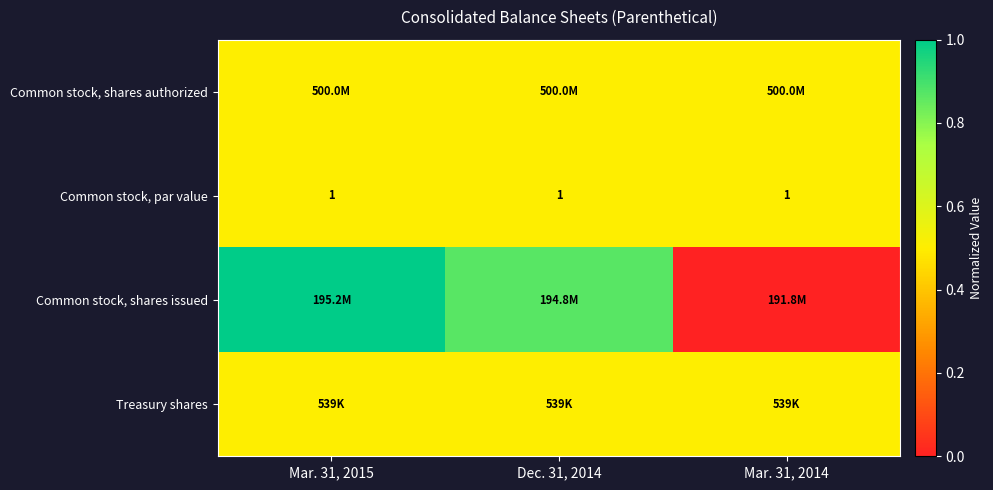

At how many categories does at least one series exceed 0?

3